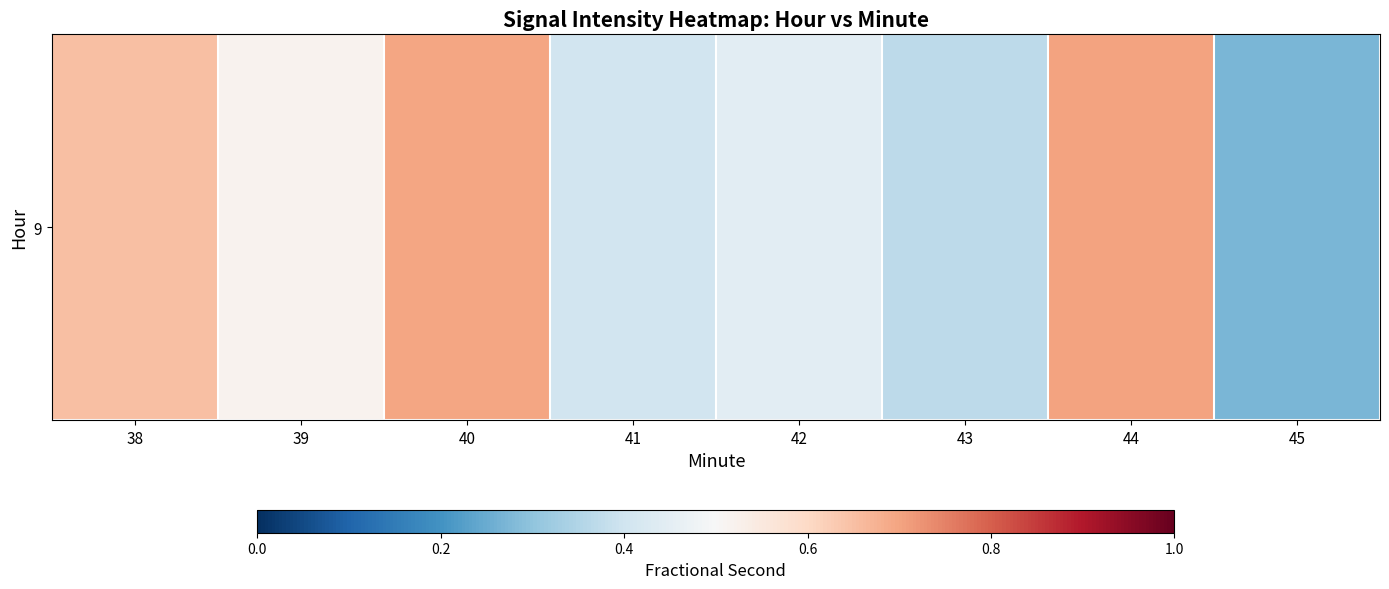

How many series are shown in this chart?

1